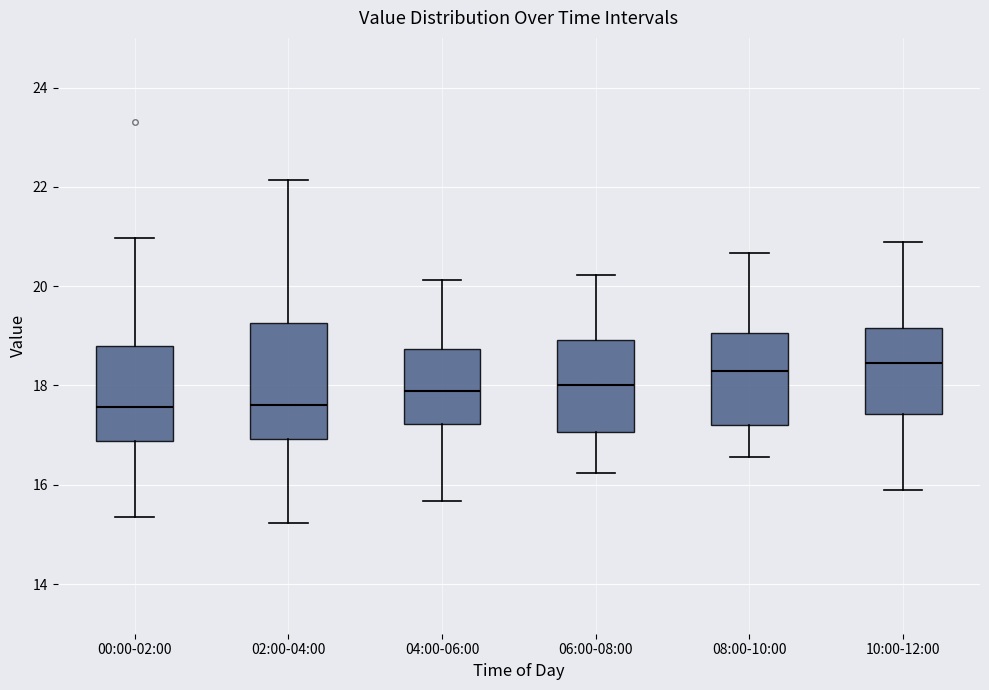

Where is the upper edge of the box for 06:00-08:00 on the y-axis? The values are not printed on the chart, so give them approximately, as read against the axis.

19.0